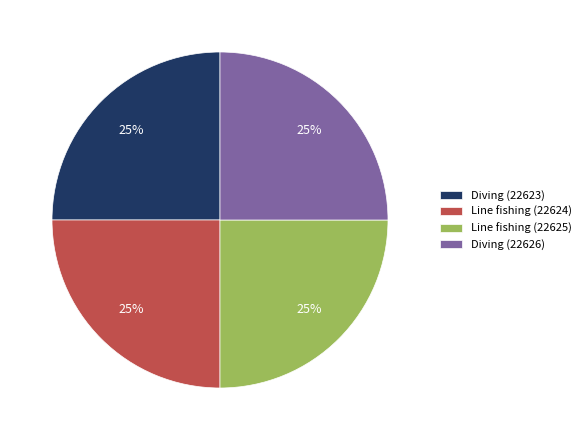

Approximately how many times larger is the value at Line fishing (22625) compared to Diving (22623)?

1.0